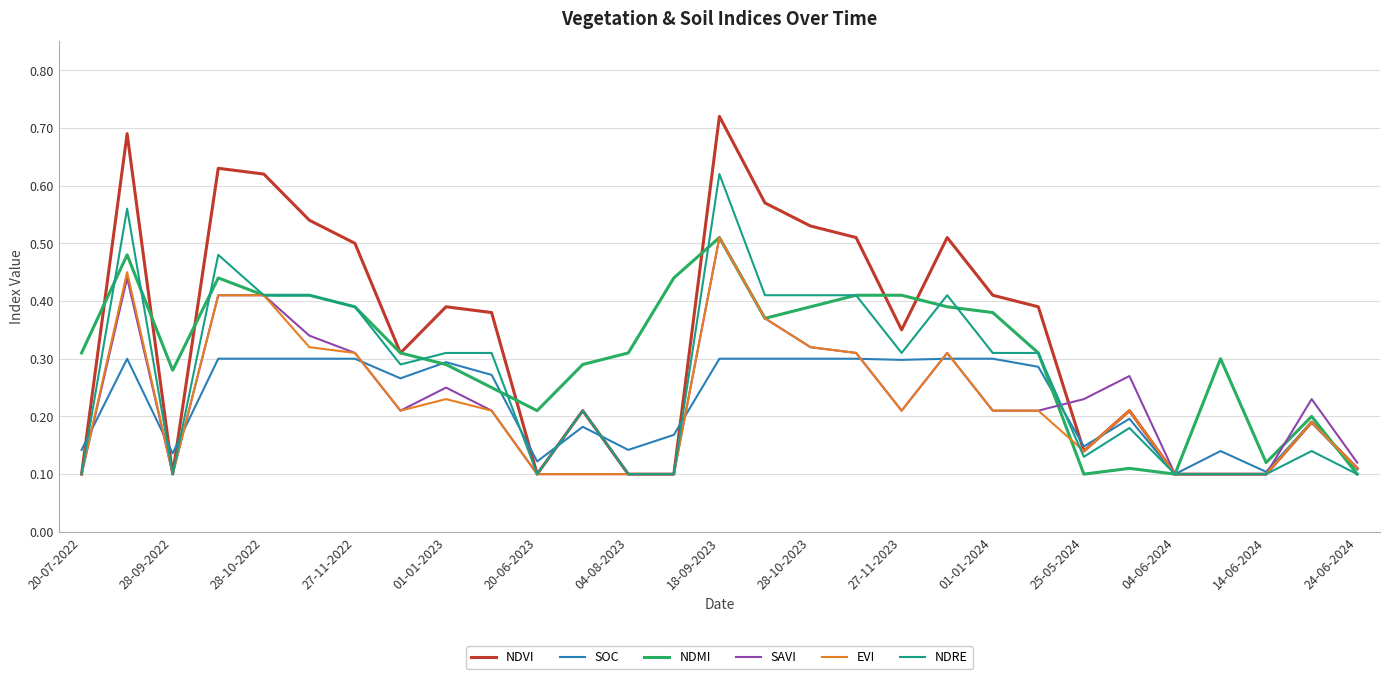

What are all the series names shown in the legend?

NDVI, SOC, NDMI, SAVI, EVI, NDRE